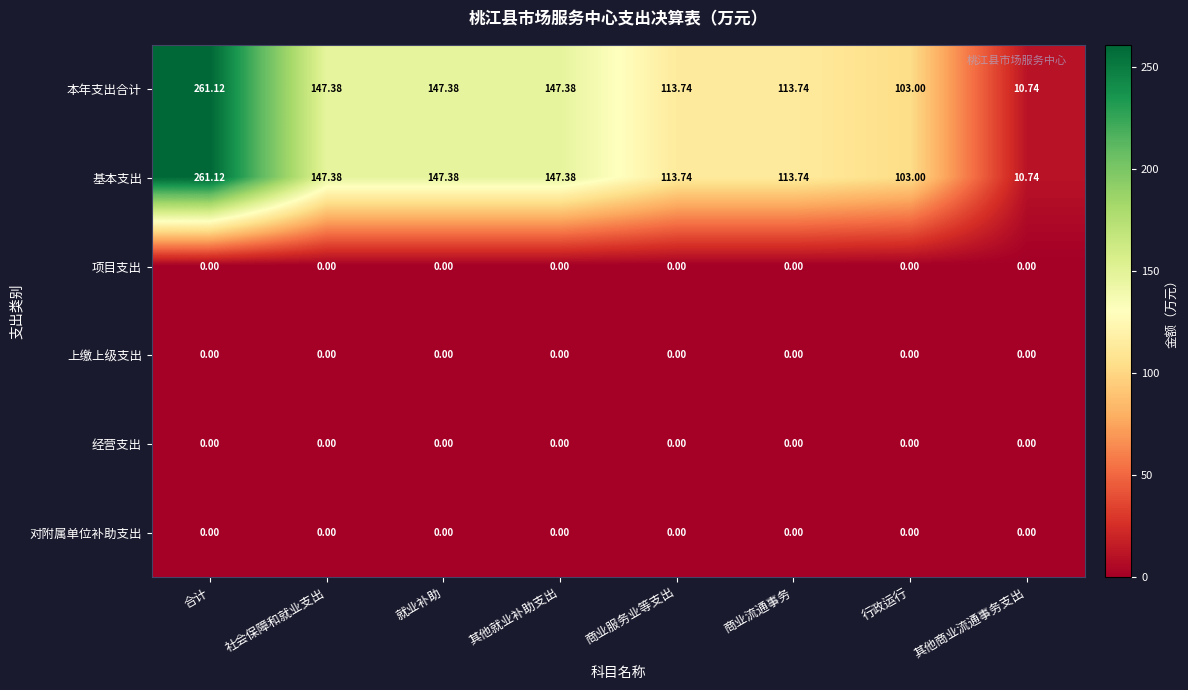

At which label does 基本支出 first exceed 147?

合计